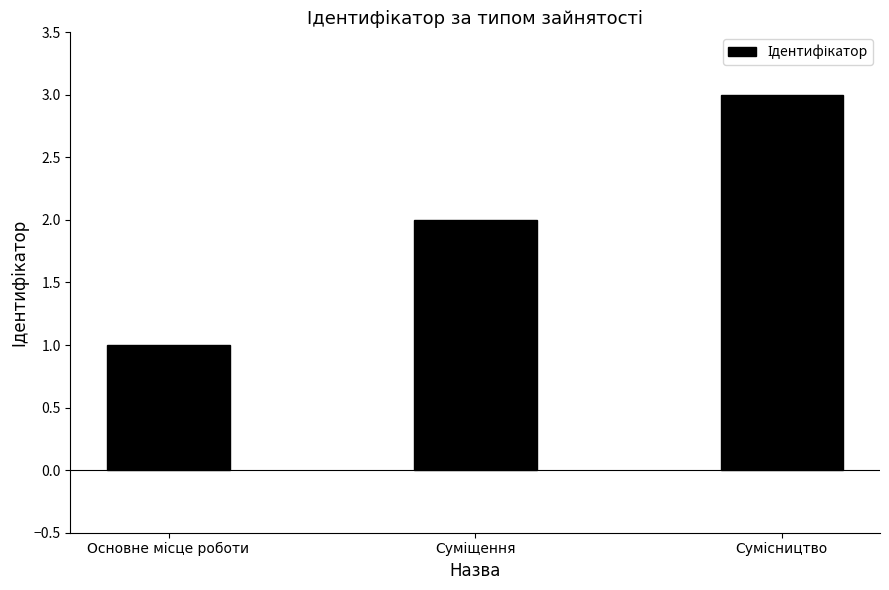

What is the maximum value shown in the chart?

3